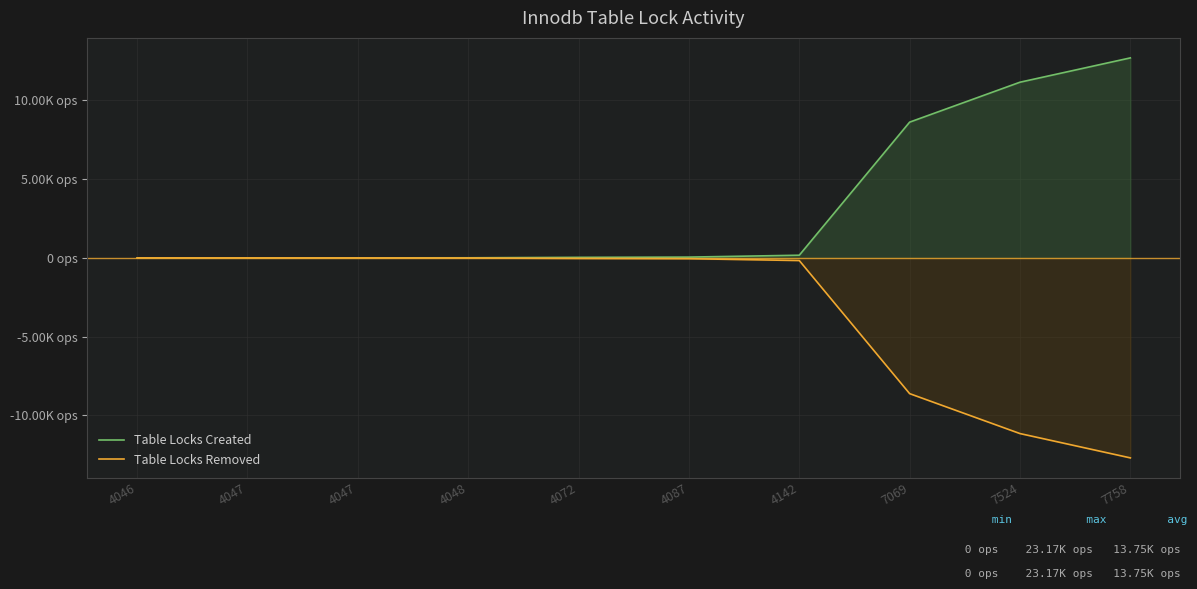

At how many categories does at least one series exceed -8092?

10